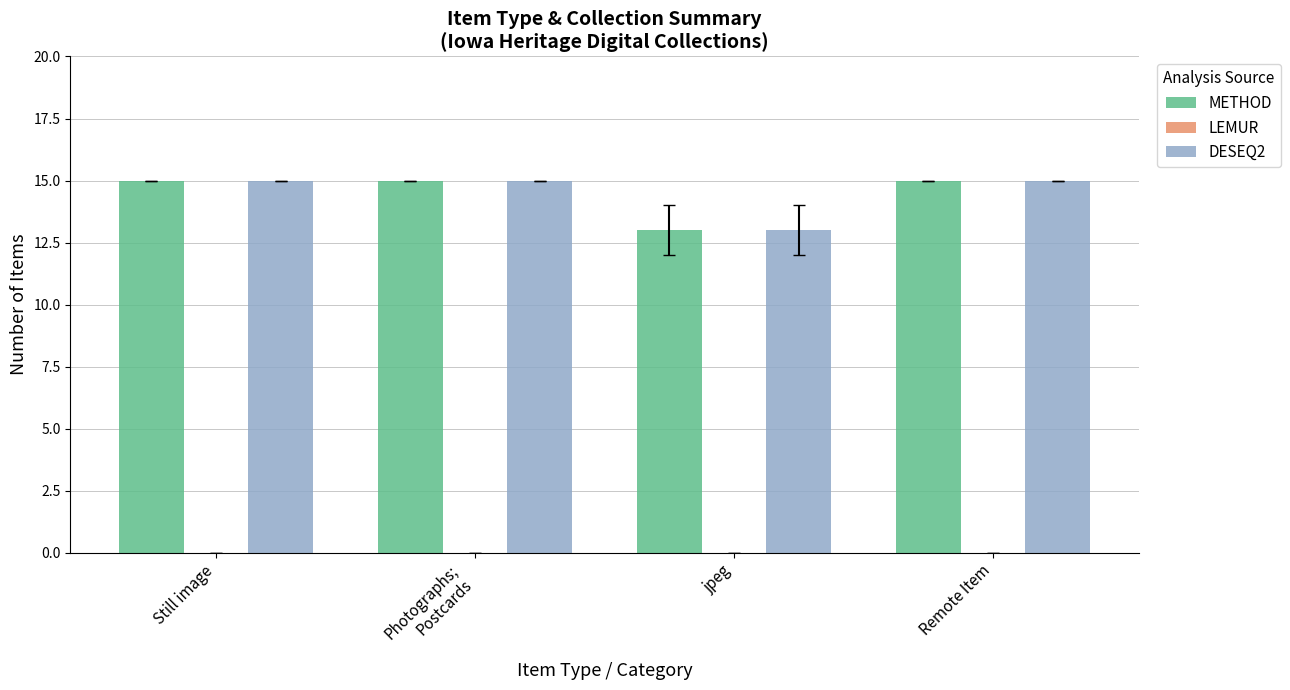

Which label corresponds to the smallest value in the chart?

jpeg